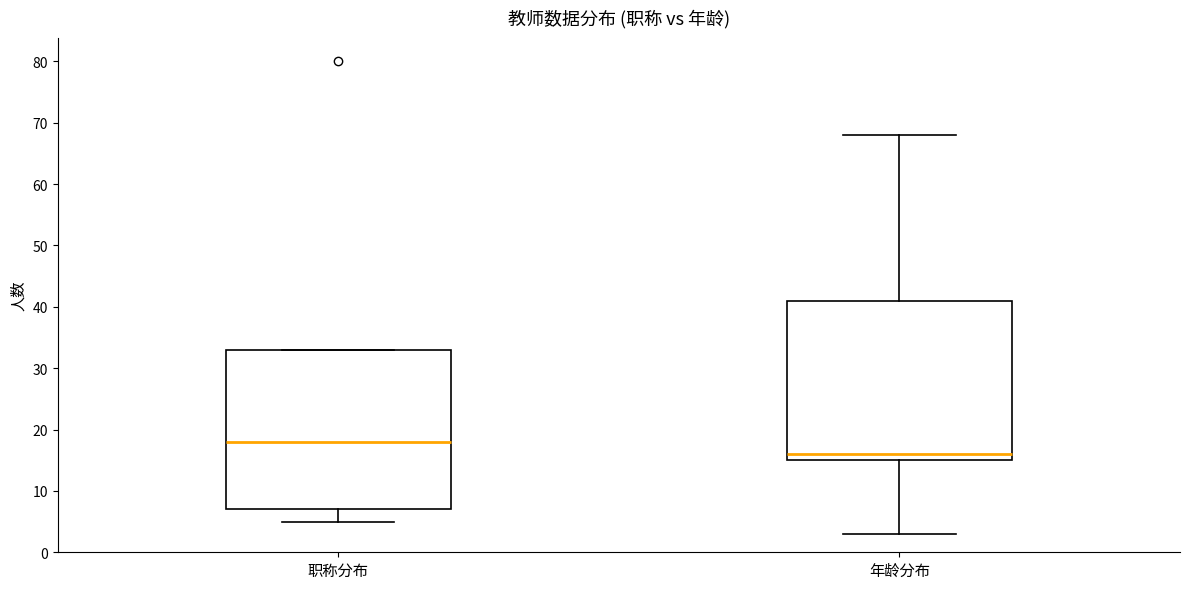

Where is the upper edge of the box for 职称分布 on the y-axis? The values are not printed on the chart, so give them approximately, as read against the axis.

33